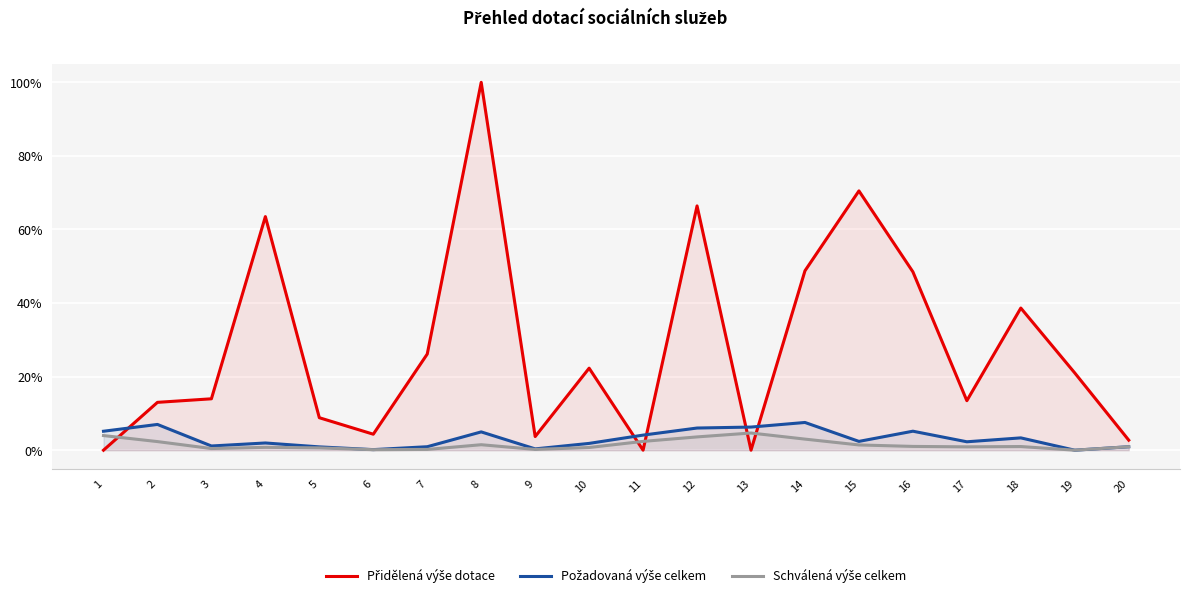

Which category has the lowest value in the Požadovaná výše celkem series?

19